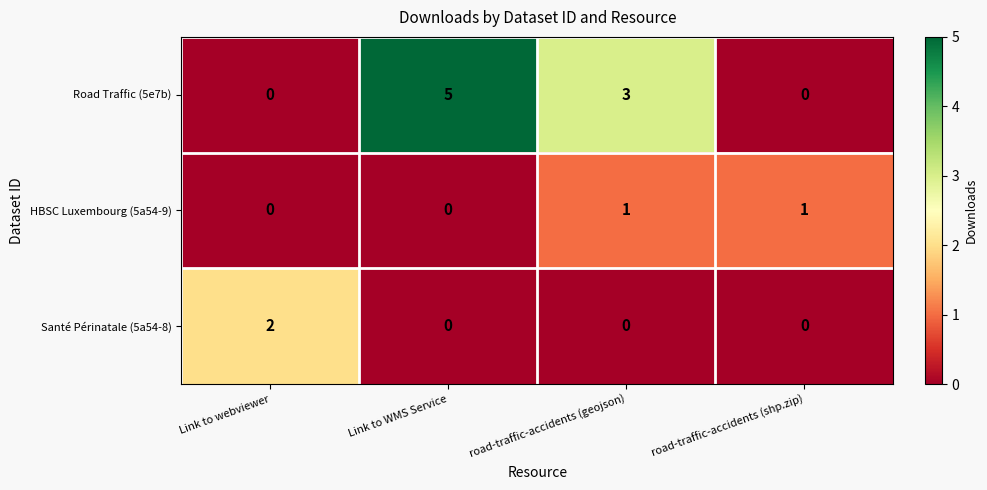

At which category is the sum across all series the highest?

Link to WMS Service